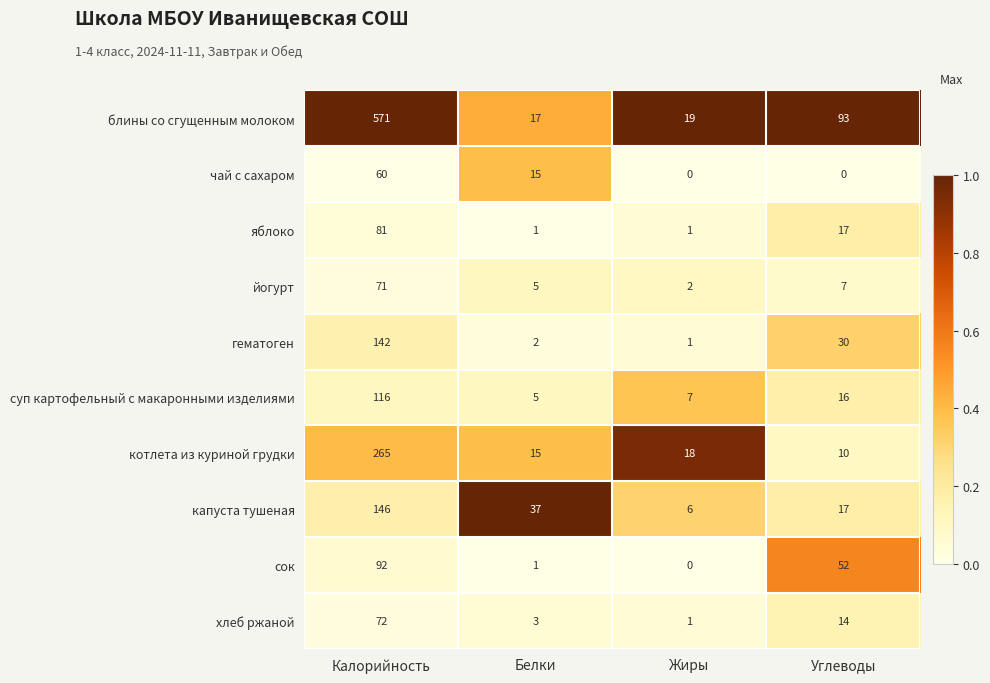

What is the maximum value shown in the chart?

571